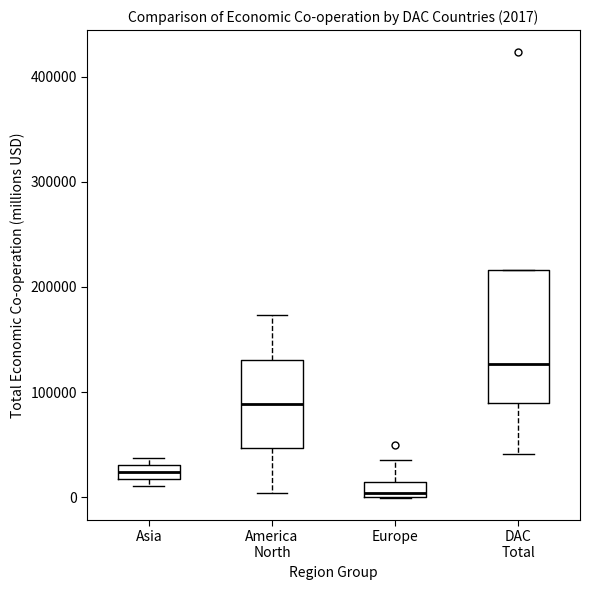

Which box has the lowest median line?

Europe